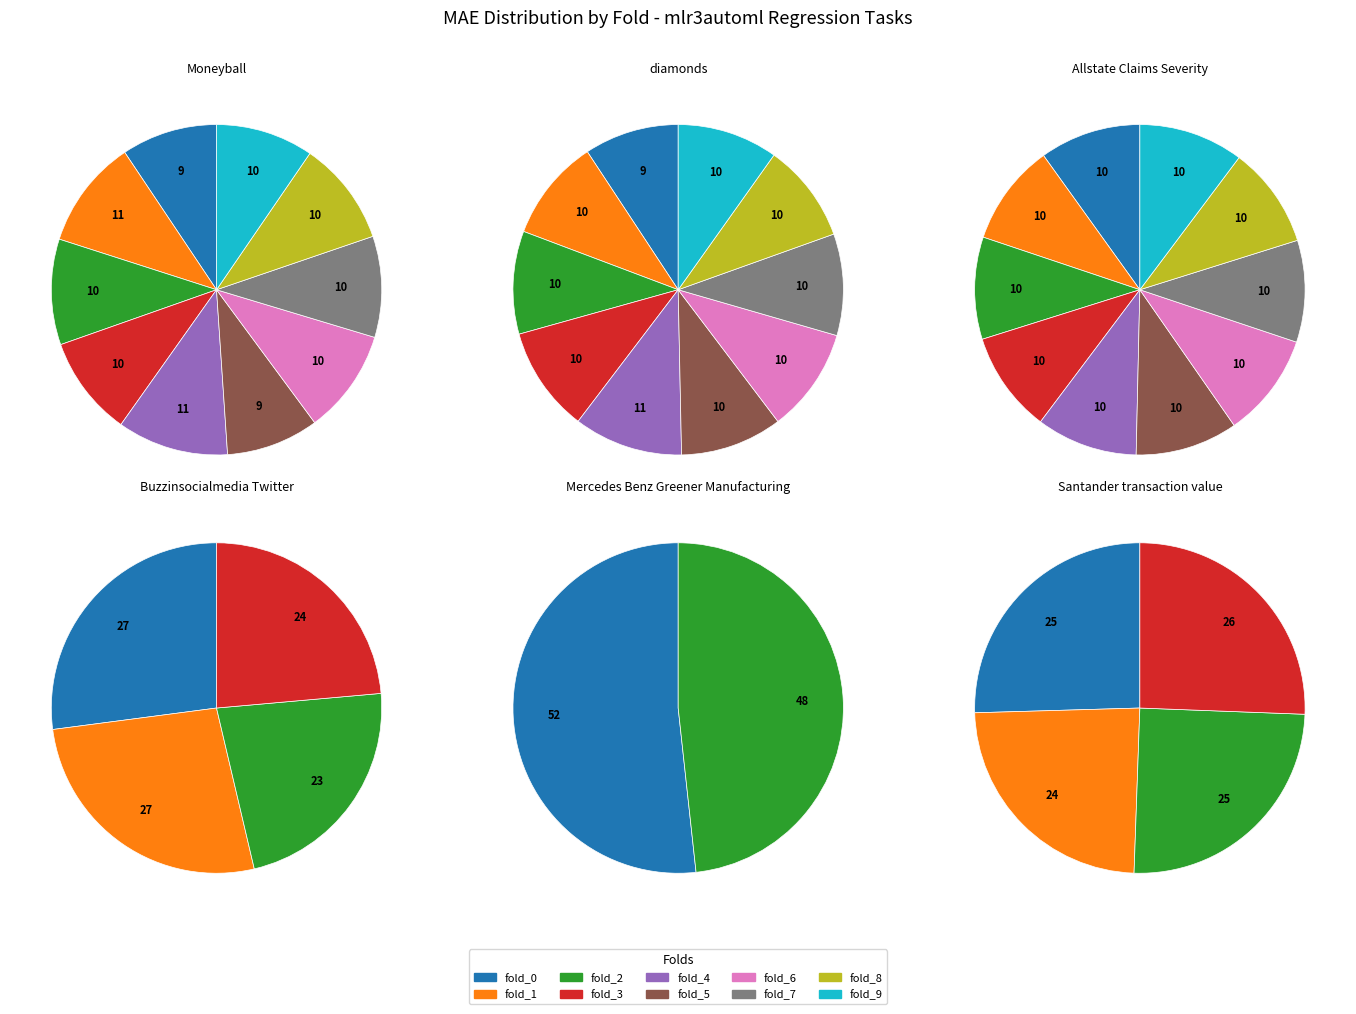

The fold_9 slice represents 10% of the pie. True or false?

True